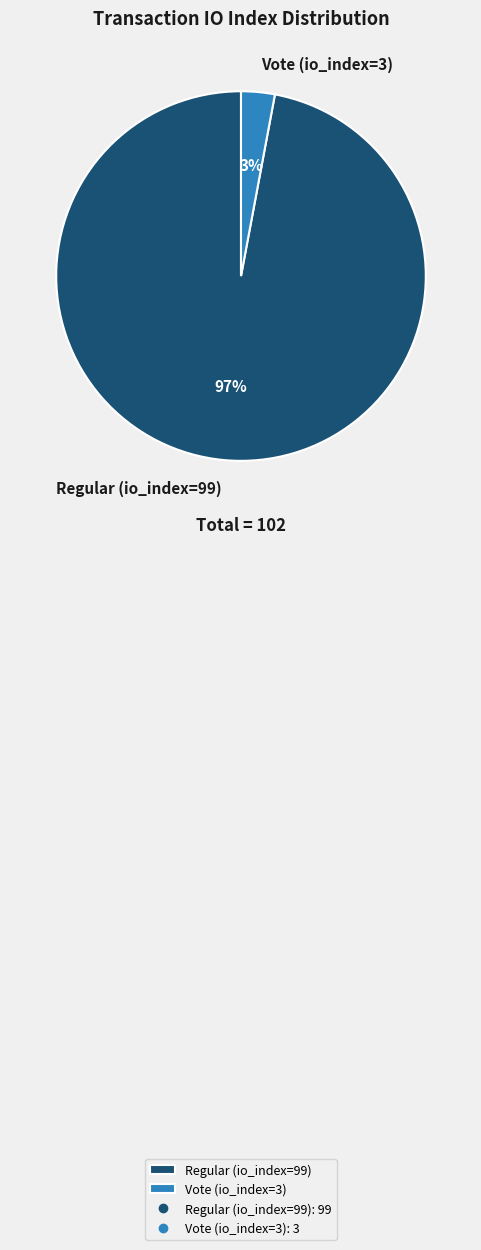

Does Regular (io_index=99) account for over 50% of the chart?

Yes